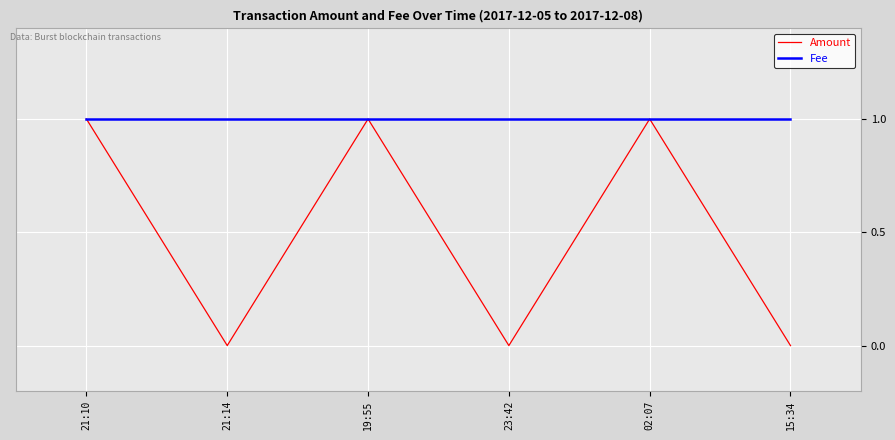

Is it true that Fee equals 1 at 02:07?

True